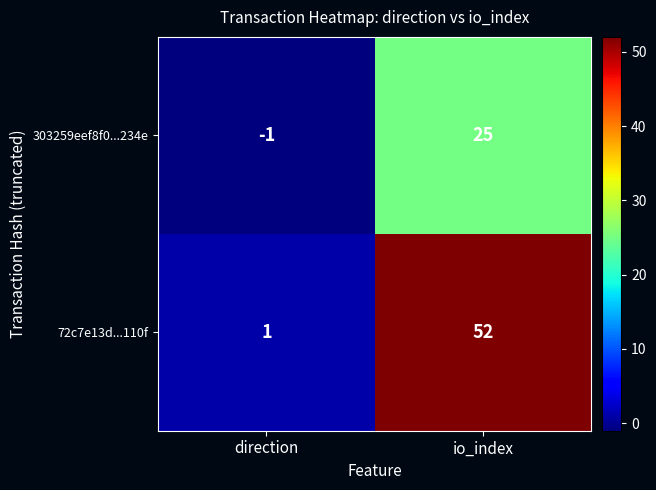

At how many categories does at least one series exceed 24?

1